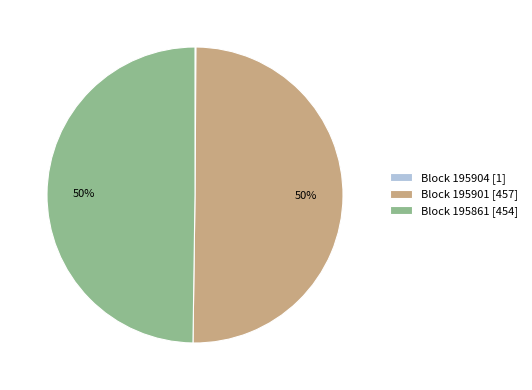

To the nearest percent, what is the difference between the largest and smallest slice percentages?

50%